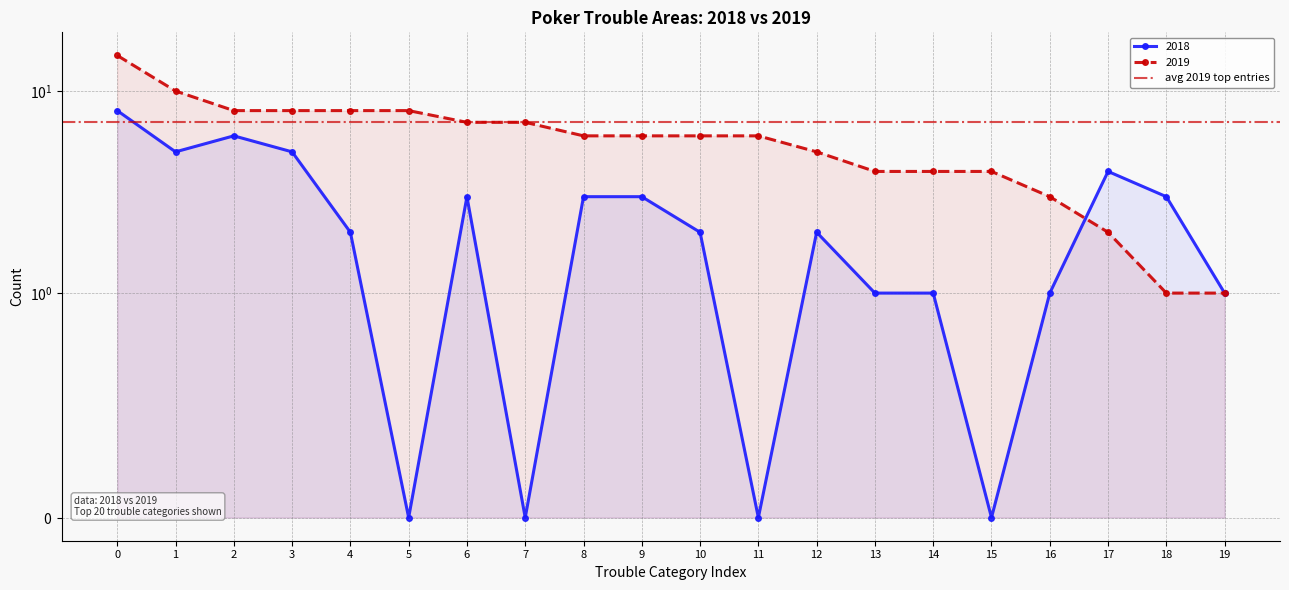

Rank the series by their average value, from lowest to highest.

2018, 2019